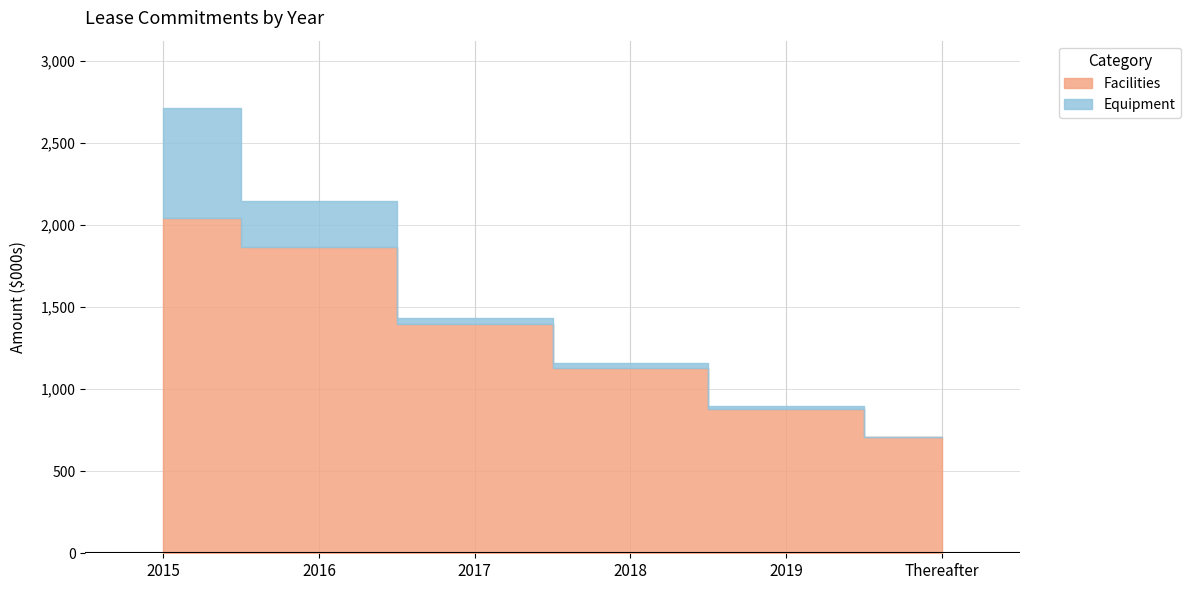

Rank the series by their maximum value, from lowest to highest.

Equipment, Facilities